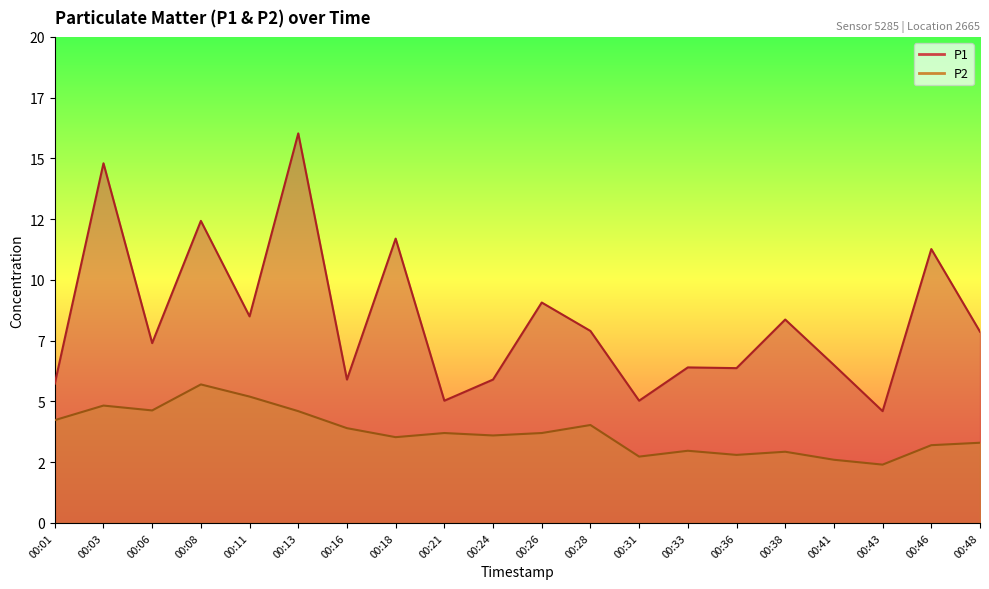

Reading left to right, extract all data points from this chart.

P1: 5.7	14.8	7.4	12.4	8.5	16.0	5.9	11.7	5.0	5.9	9.1	7.9	5.0	6.4	6.4	8.4	6.5	4.6	11.3	7.9
P2: 4.2	4.8	4.6	5.7	5.2	4.6	3.9	3.5	3.7	3.6	3.7	4.0	2.7	3.0	2.8	2.9	2.6	2.4	3.2	3.3